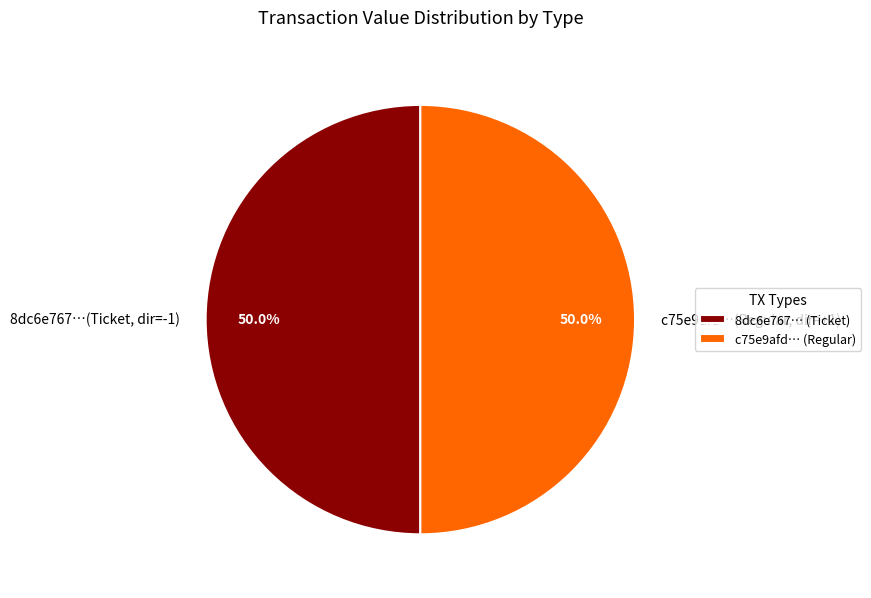

Combined, do c75e9afd…(Regular, dir=+1) and 8dc6e767…(Ticket, dir=-1) account for over 50%?

Yes